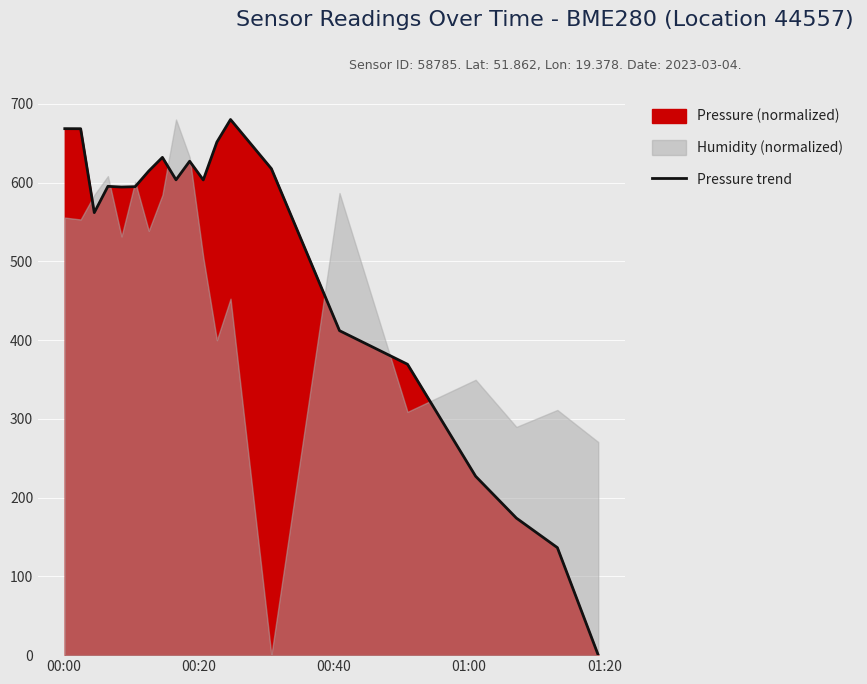

Reading left to right, extract all data points from this chart.

668.4	668.3	561.8	595.2	594.3	594.7	614.6	631.9	603.4	627.0	603.3	651.4	680.0	617.6	411.9	369.3	227.1	174.0	136.5	0.0